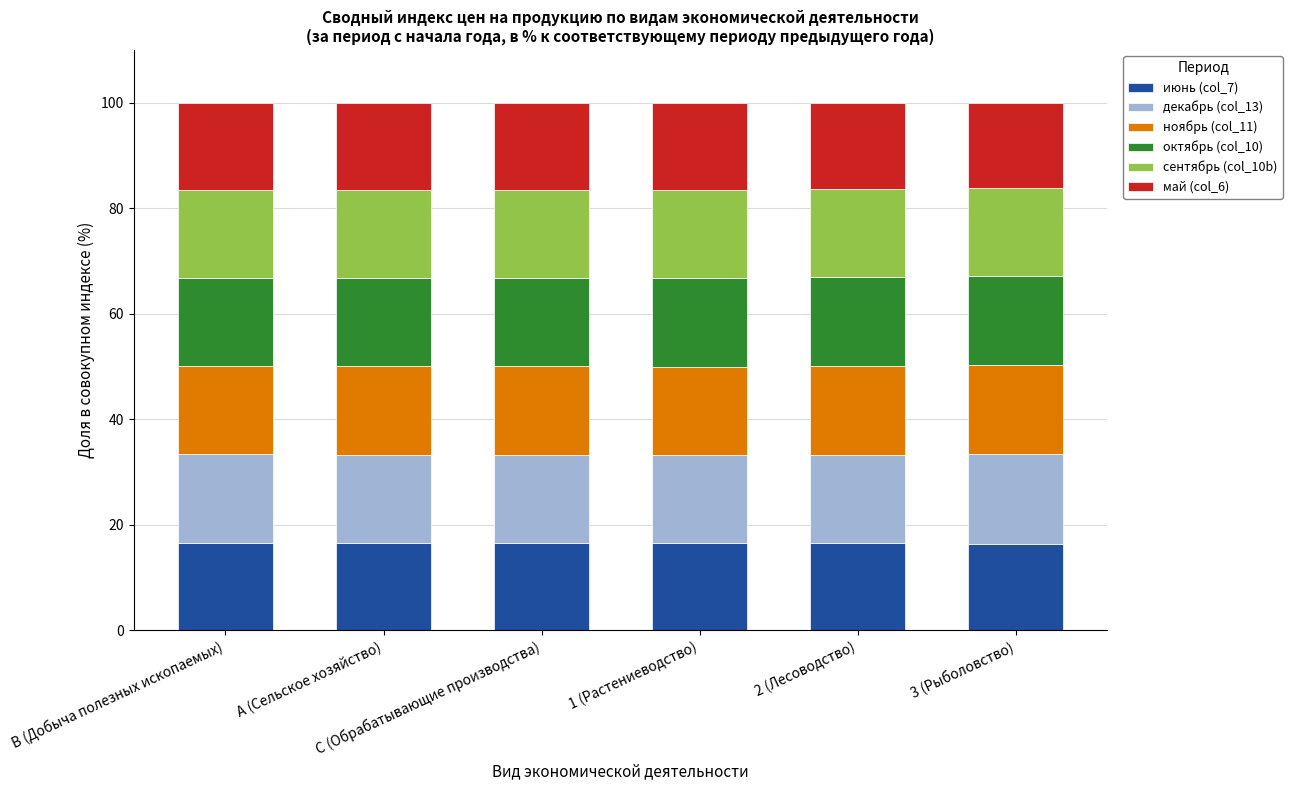

What is the average value of the июнь (col_7) series?

16.6